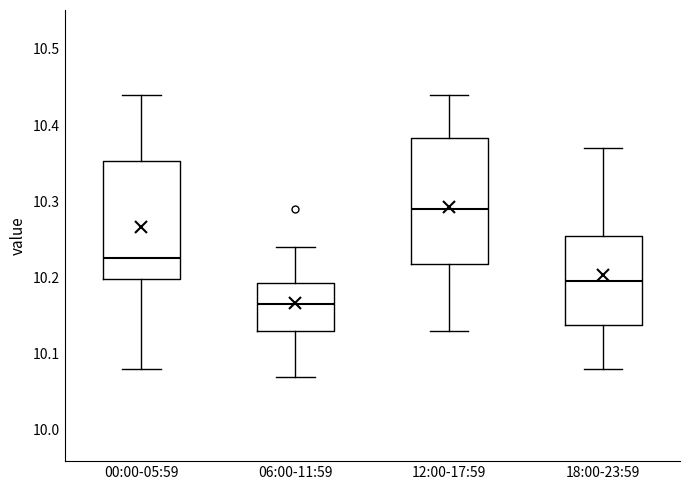

Where is the upper edge of the box for 18:00-23:59 on the y-axis? The values are not printed on the chart, so give them approximately, as read against the axis.

10.26